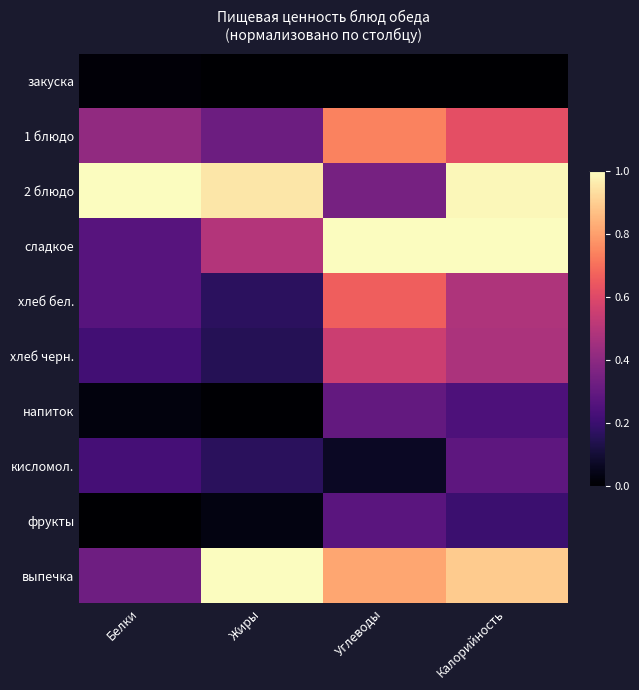

Reading right to left, extract all data points from this chart.

закуска: Калорийность=0.0	Углеводы=0.0	Жиры=0.0	Белки=0.0
1 блюдо: Калорийность=0.6	Углеводы=0.7	Жиры=0.3	Белки=0.4
2 блюдо: Калорийность=1.0	Углеводы=0.3	Жиры=1.0	Белки=1.0
сладкое: Калорийность=1.0	Углеводы=1.0	Жиры=0.5	Белки=0.3
хлеб бел.: Калорийность=0.5	Углеводы=0.7	Жиры=0.2	Белки=0.3
хлеб черн.: Калорийность=0.5	Углеводы=0.6	Жиры=0.1	Белки=0.2
напиток: Калорийность=0.2	Углеводы=0.3	Жиры=0.0	Белки=0.0
кисломол.: Калорийность=0.3	Углеводы=0.1	Жиры=0.2	Белки=0.2
фрукты: Калорийность=0.2	Углеводы=0.3	Жиры=0.0	Белки=0.0
выпечка: Калорийность=0.9	Углеводы=0.8	Жиры=1.0	Белки=0.3